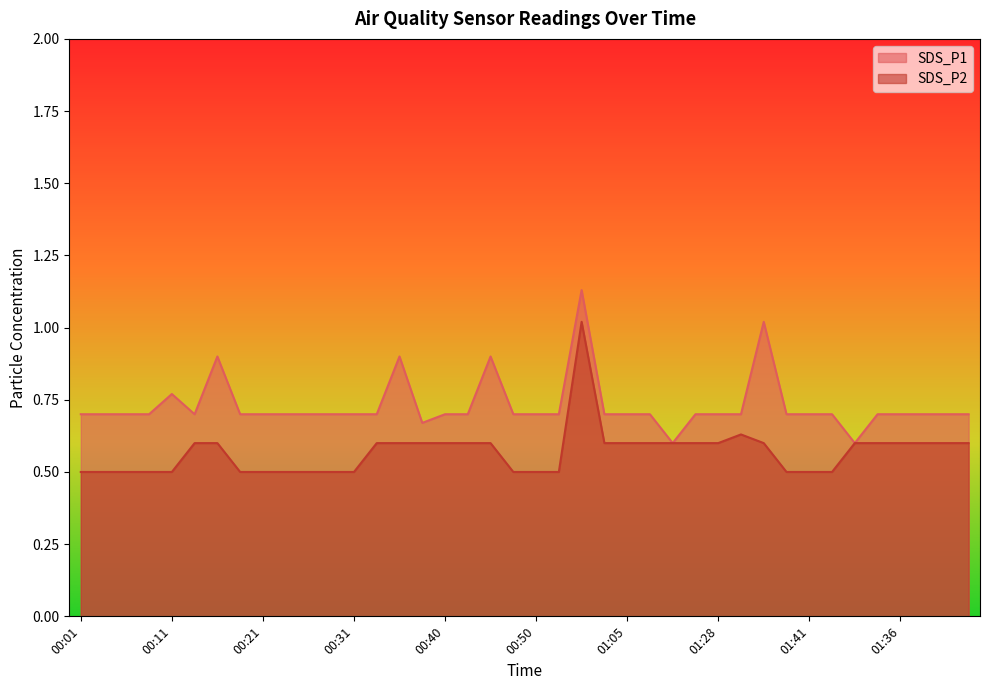

What is the value of the SDS_P2 point at the 24th from the left?

0.6